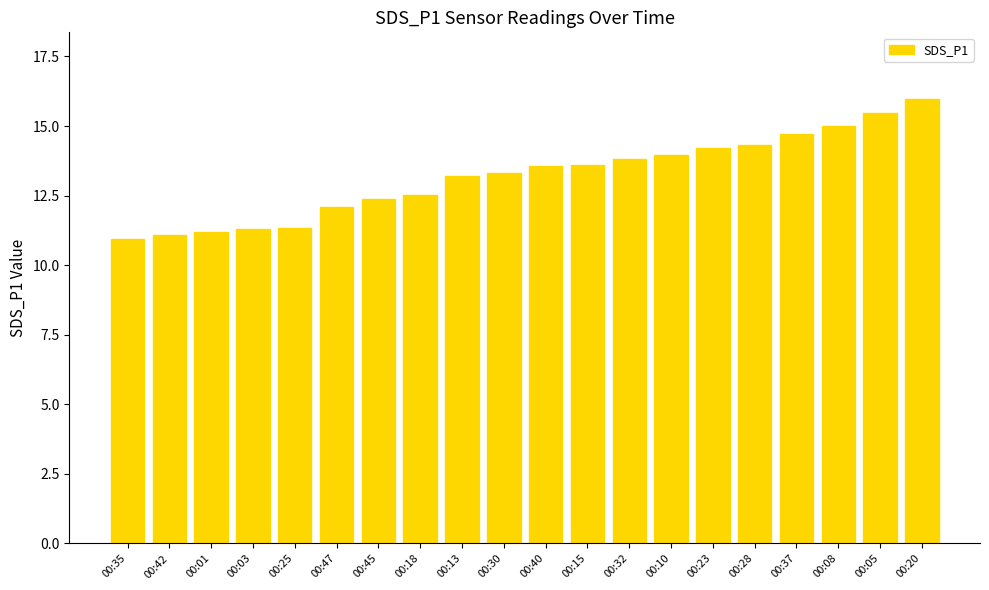

Which label corresponds to the largest value in the chart?

00:20